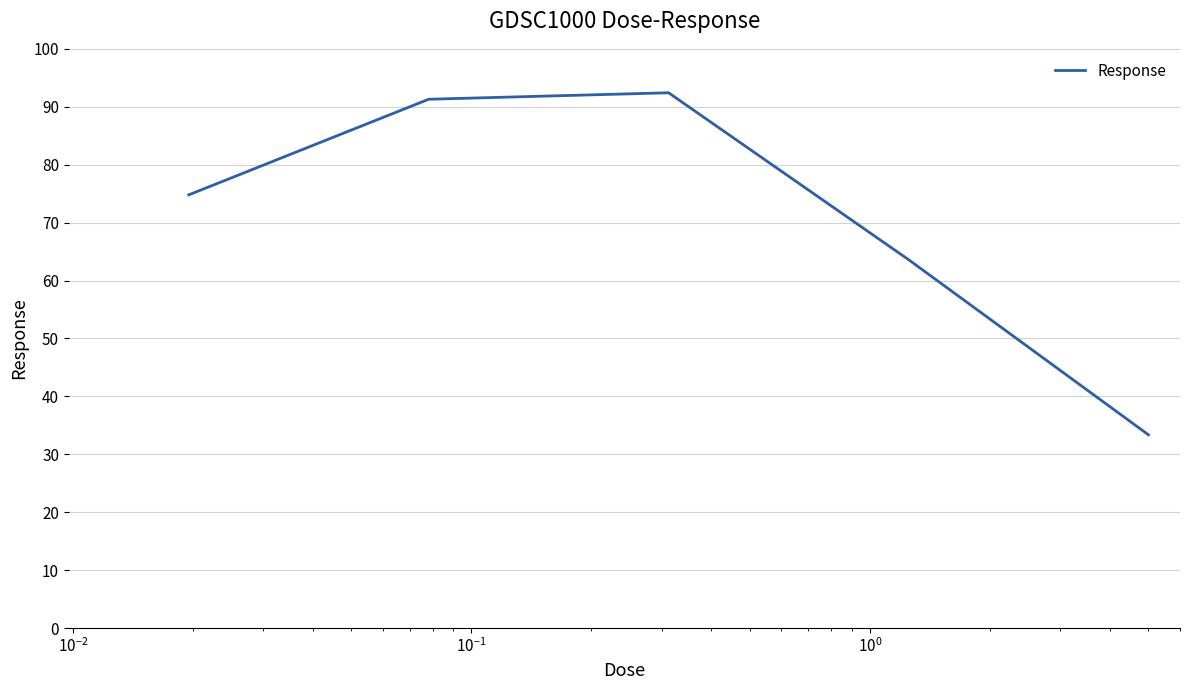

What is the average value?

71.1